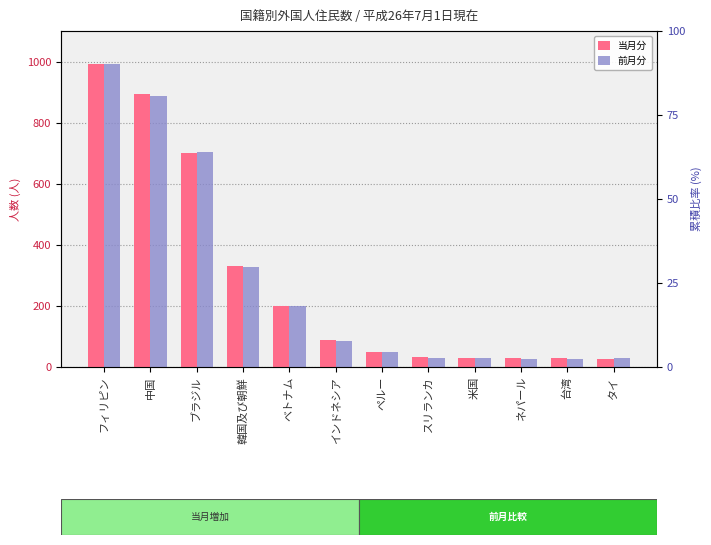

What is the difference between the 前月分 values at 中国 and 台湾?

861